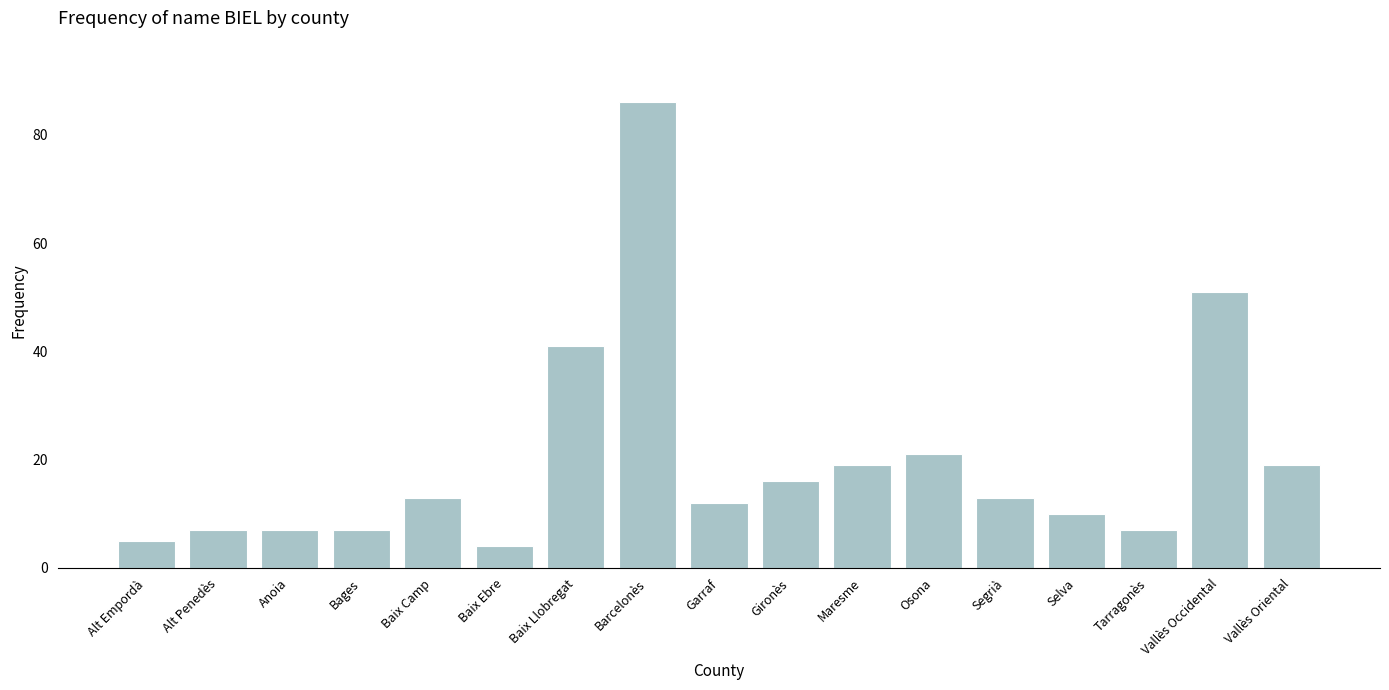

What is the difference between the maximum and minimum values?

82